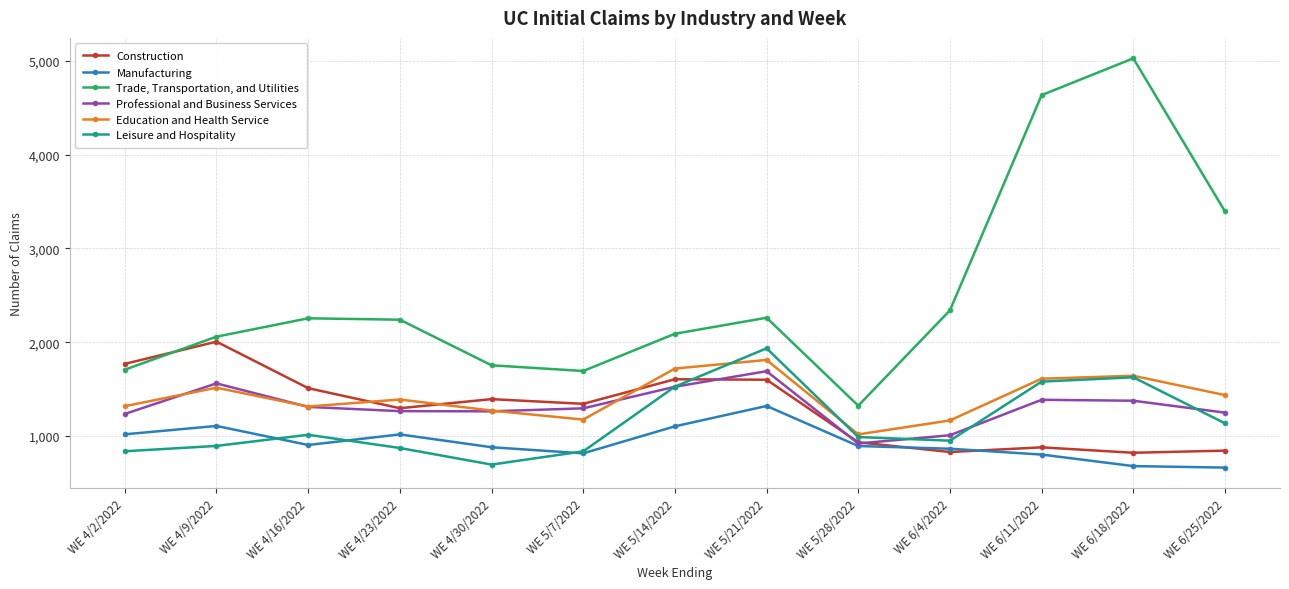

At how many categories does at least one series exceed 3524?

2